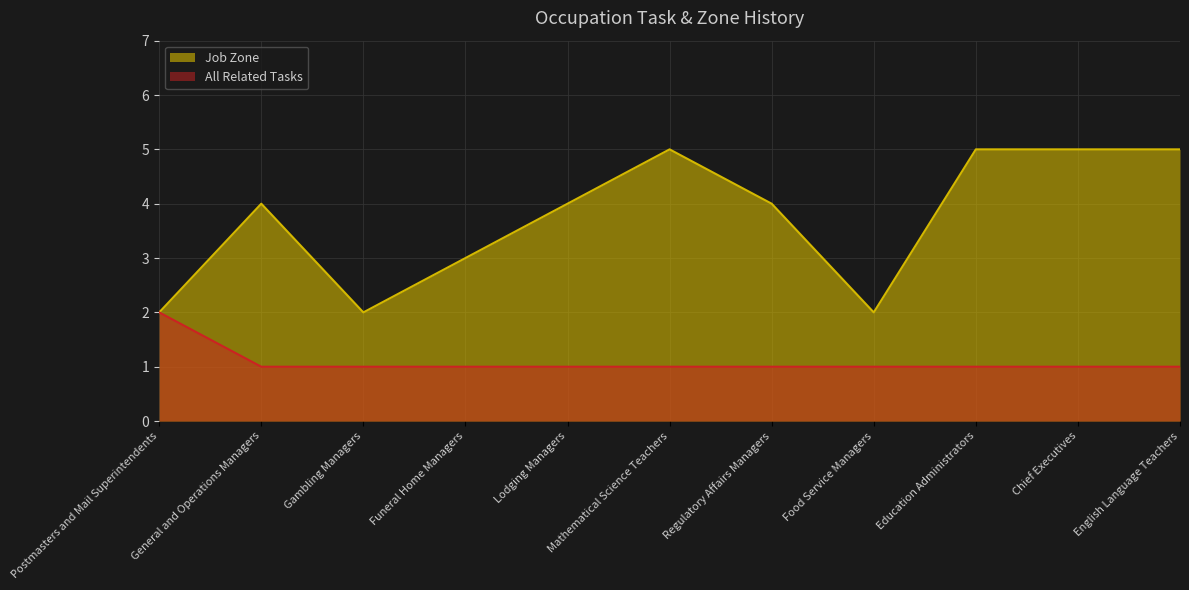

Count the All Related Tasks values in the range 1 to 2.

11